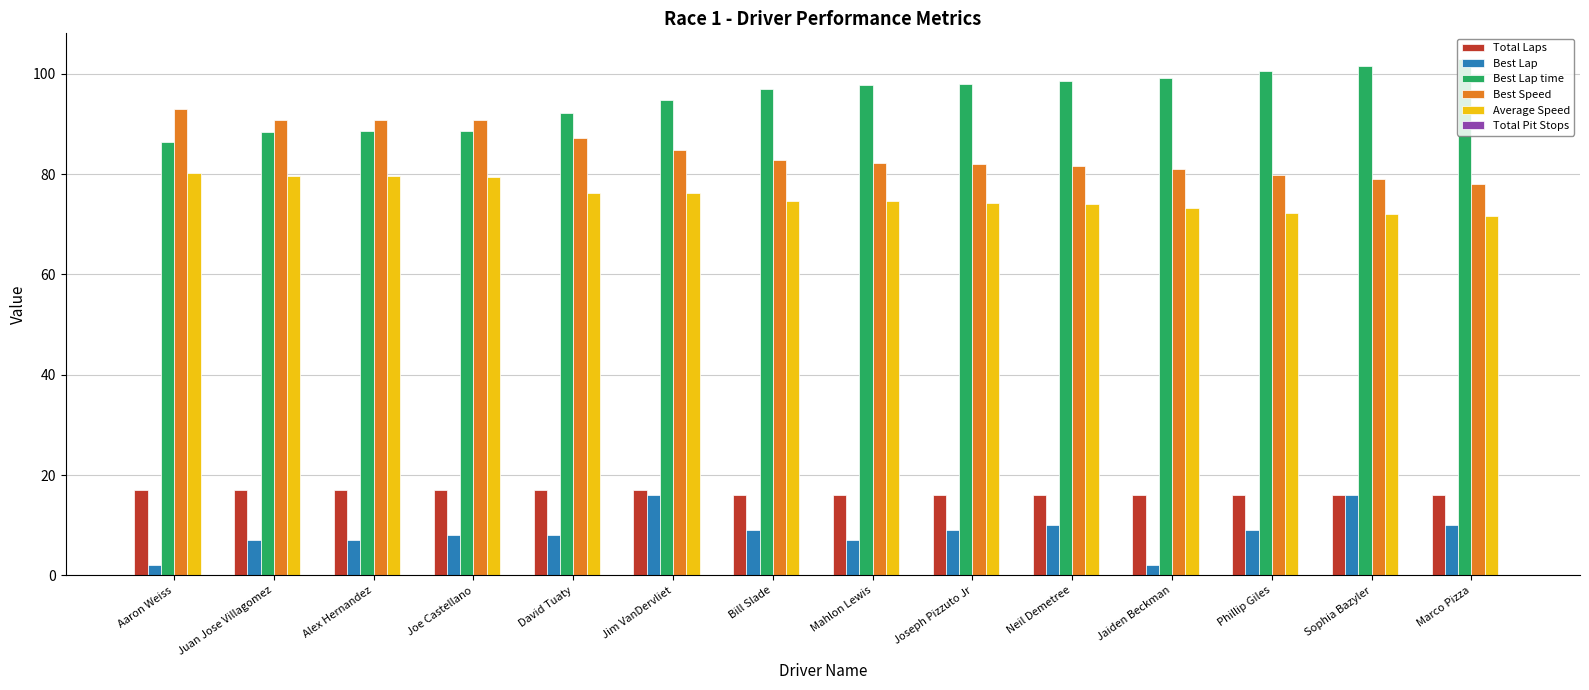

What is the approximate value of Best Speed at Juan Jose Villagomez?

90.8